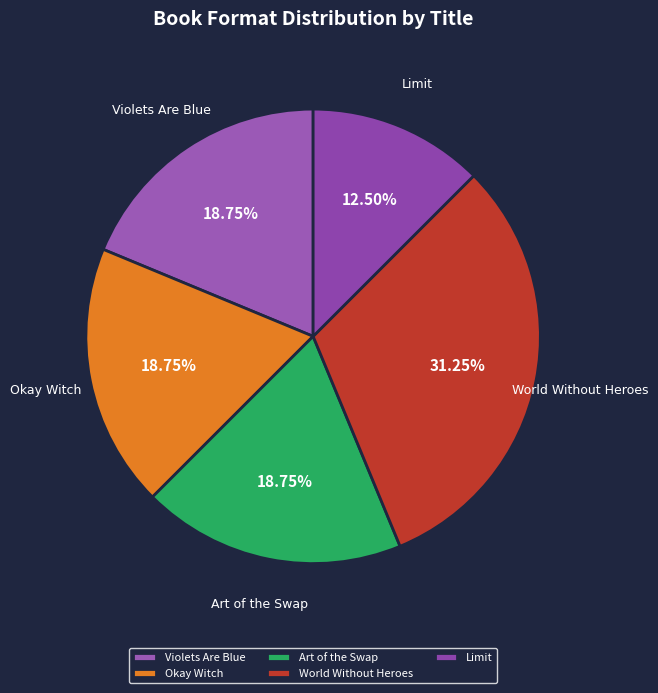

Which has a higher value, Limit or Okay Witch?

Okay Witch